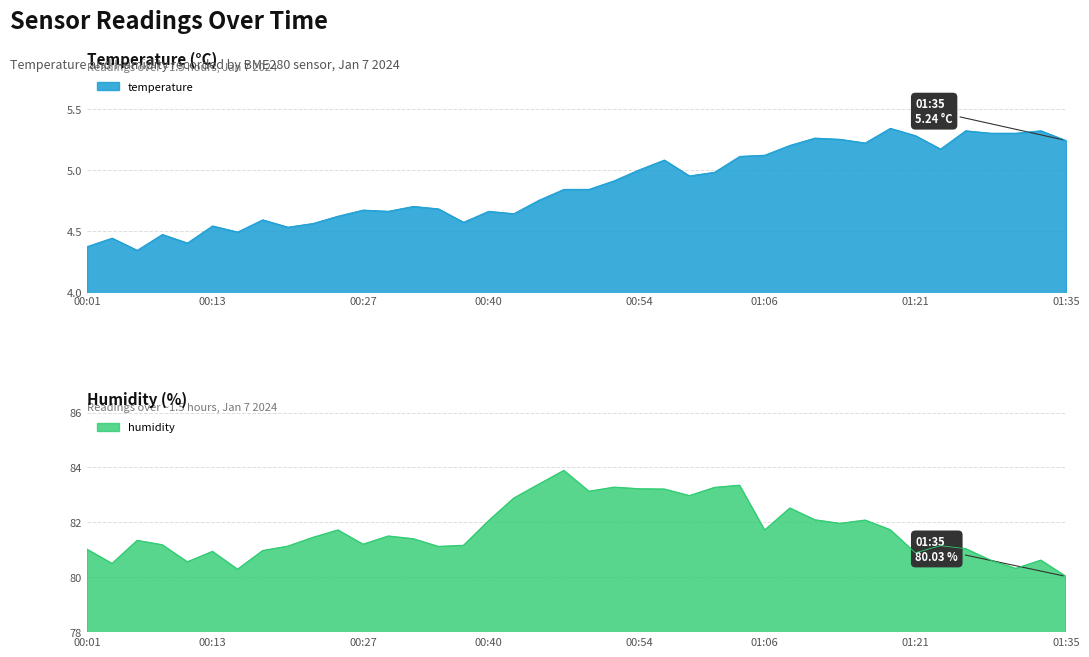

Which label corresponds to the smallest value in the chart?

00:06